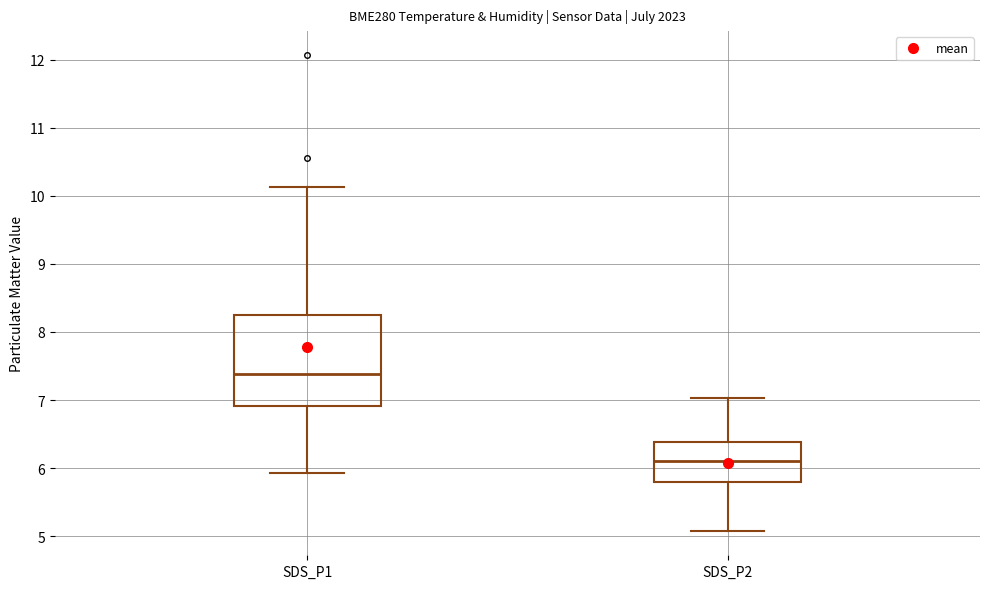

Reading left to right, read every box against the y-axis: the position of its median line, the range the box covers, and the ends of its whiskers. The values are not printed on the chart, so give them approximately, as read against the axis.

SDS_P1: median 7.4, box 6.9 to 8.2, whiskers 5.9 to 10.1
SDS_P2: median 6.1, box 5.8 to 6.4, whiskers 5.1 to 7.0